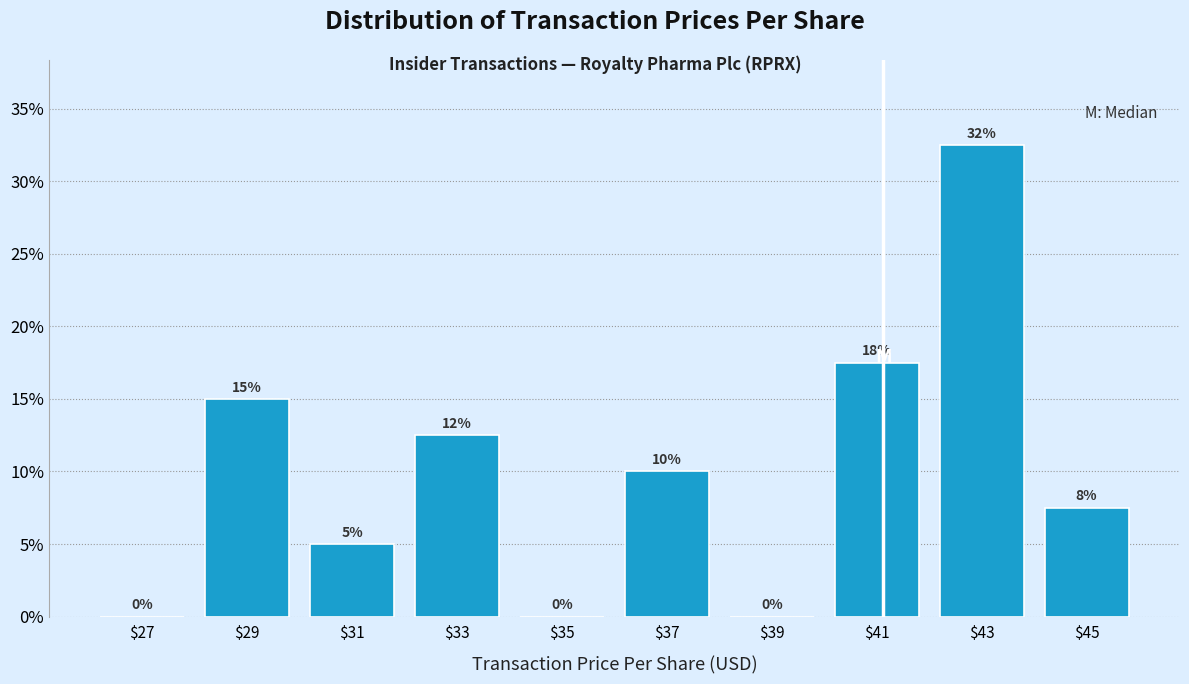

Which range on the x-axis has the tallest bar?

42 to 44